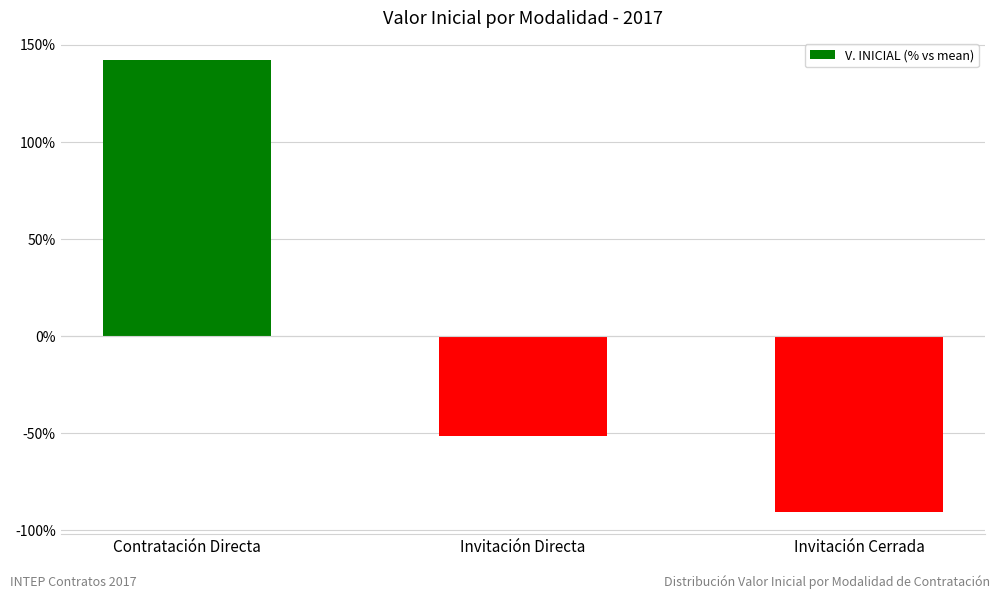

How many values are below zero?

2